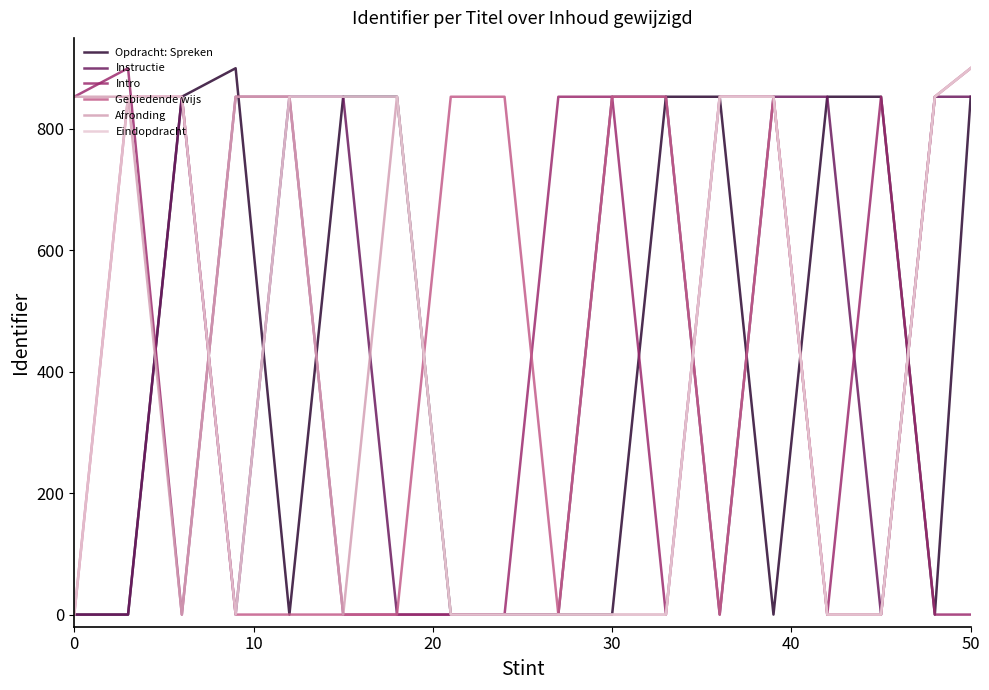

What is the maximum value for Gebiedende wijs?

900.0